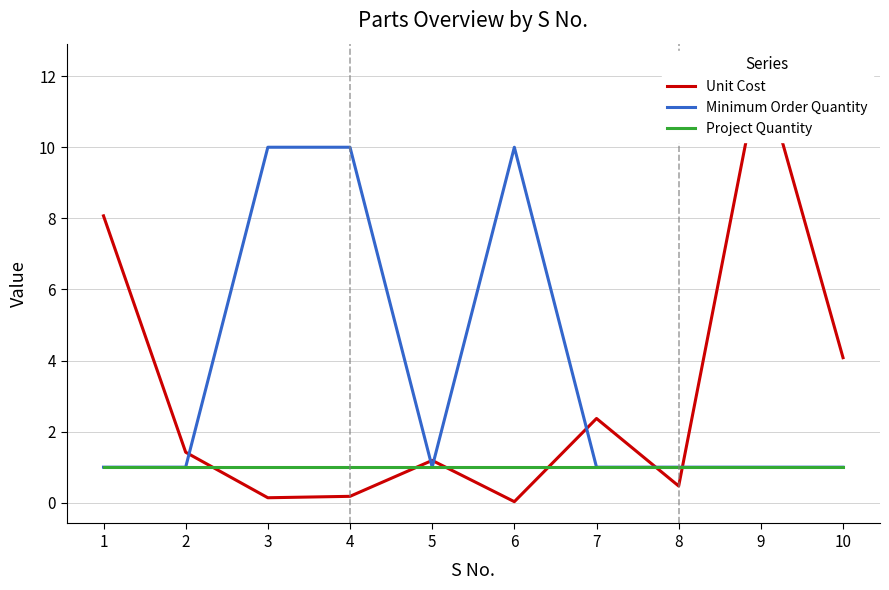

How many categories are shown in the chart?

10